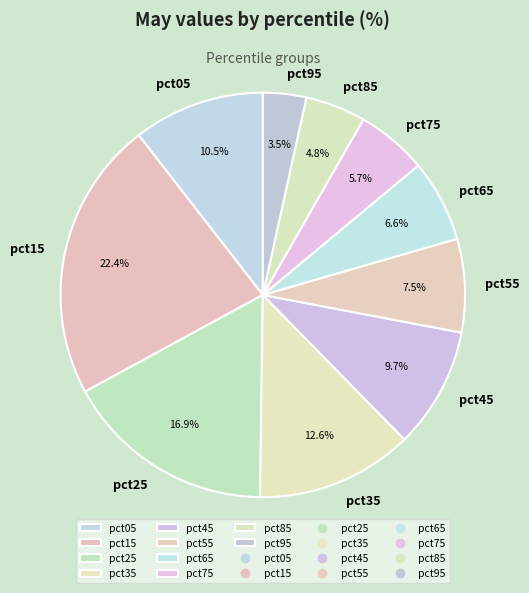

Do pct25 and pct15 together represent more than half of the pie?

No